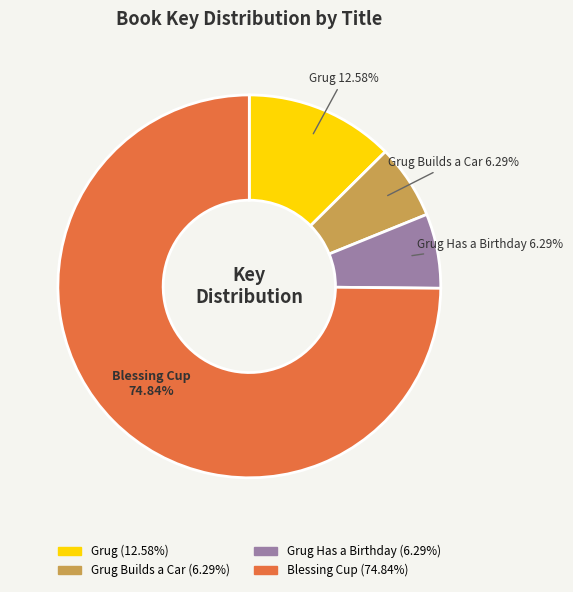

Is there any slice that represents more than half of the pie?

Yes